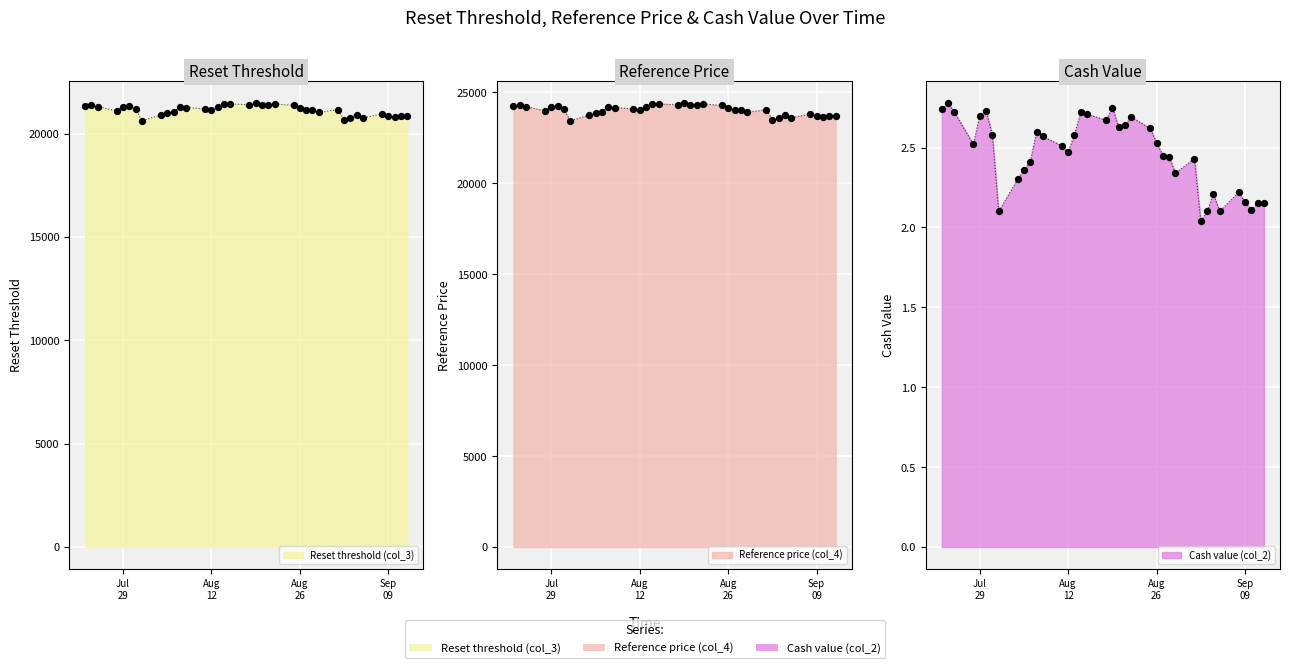

Is the value of Reference price (col_4) at 2025-08-25 greater than the value of Cash value (col_2) at 2025-09-12?

Yes